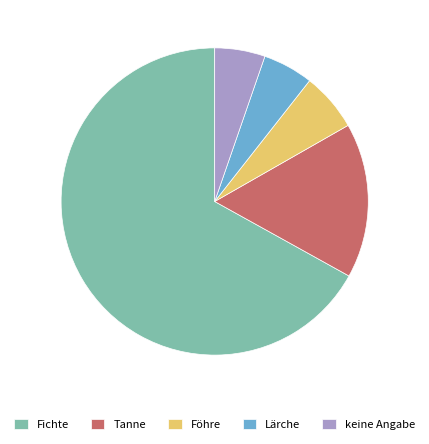

Which category has the biggest portion of the pie?

Fichte